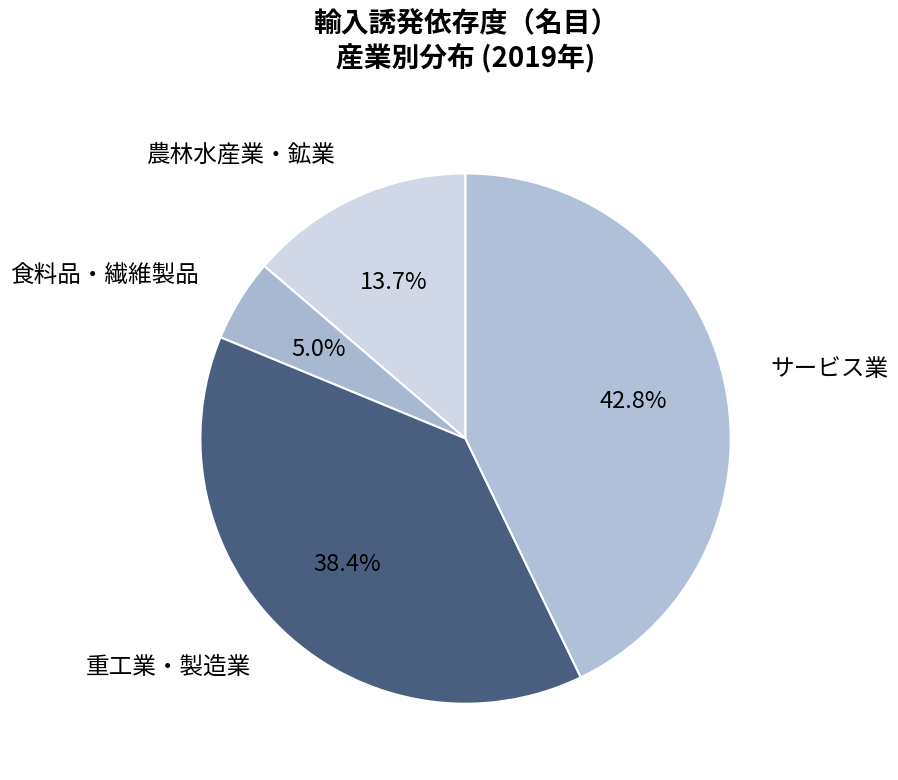

What is the total percentage of サービス業 and 農林水産業・鉱業?

56.6%